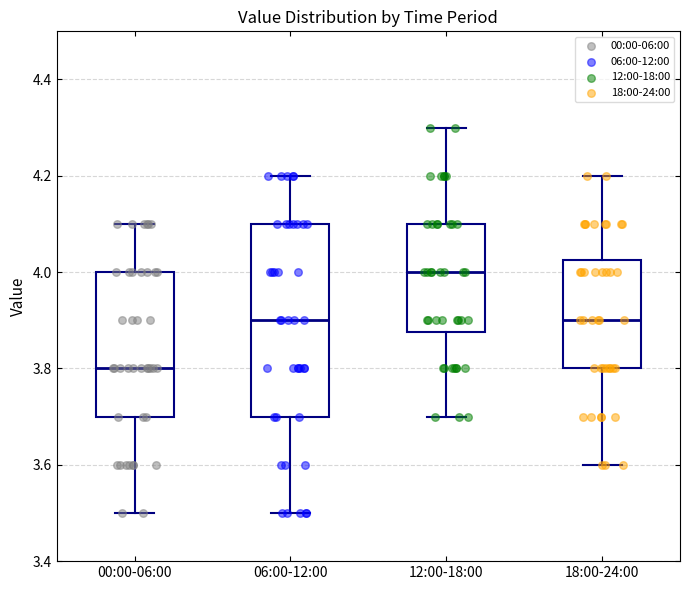

Reading left to right, read every box against the y-axis: the position of its median line, the range the box covers, and the ends of its whiskers. The values are not printed on the chart, so give them approximately, as read against the axis.

00:00-06:00: median 3.80, box 3.70 to 4.00, whiskers 3.50 to 4.10
06:00-12:00: median 3.90, box 3.70 to 4.10, whiskers 3.50 to 4.20
12:00-18:00: median 4.00, box 3.88 to 4.10, whiskers 3.70 to 4.30
18:00-24:00: median 3.90, box 3.80 to 4.02, whiskers 3.60 to 4.20